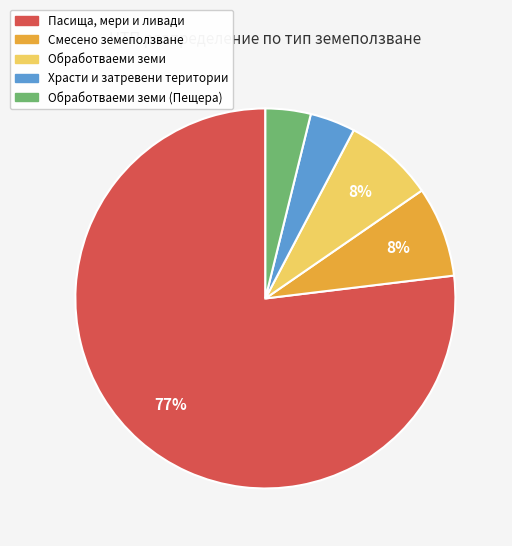

To the nearest percent, what is the average slice percentage?

20%